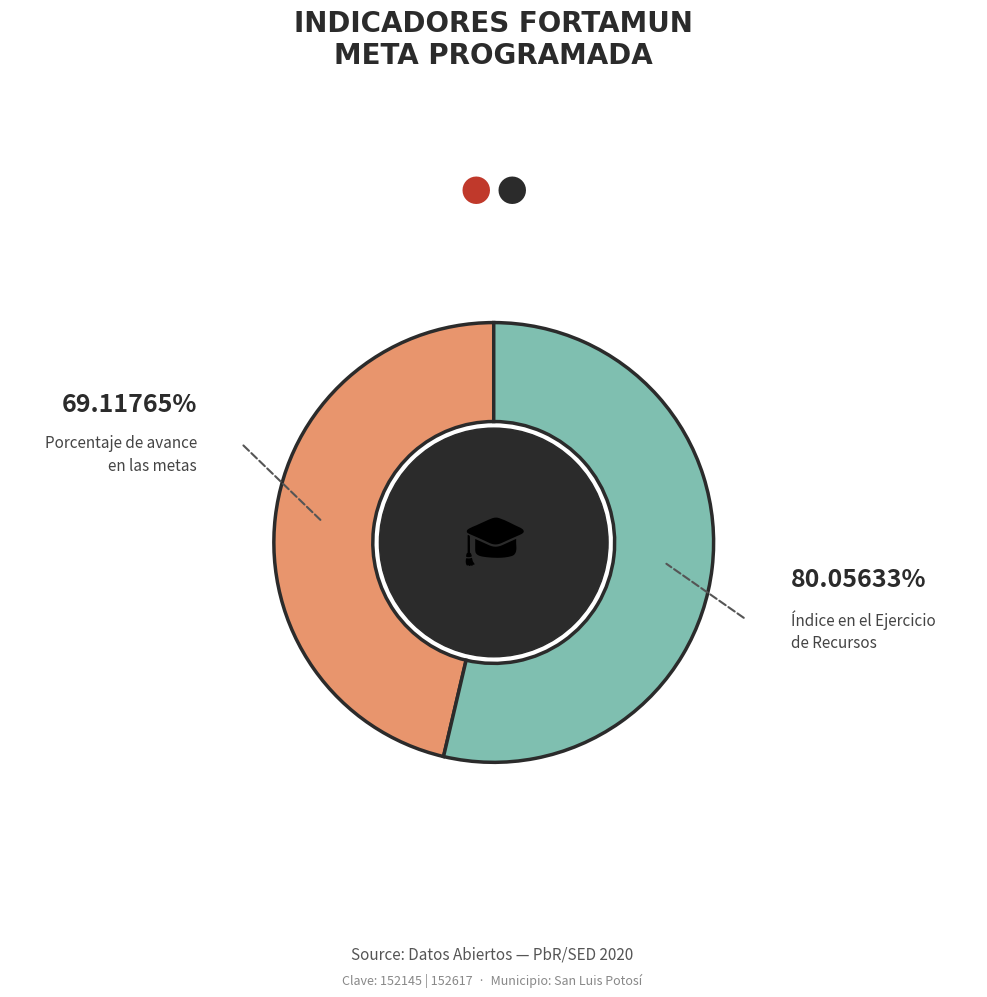

Is there a majority slice in this chart?

Yes